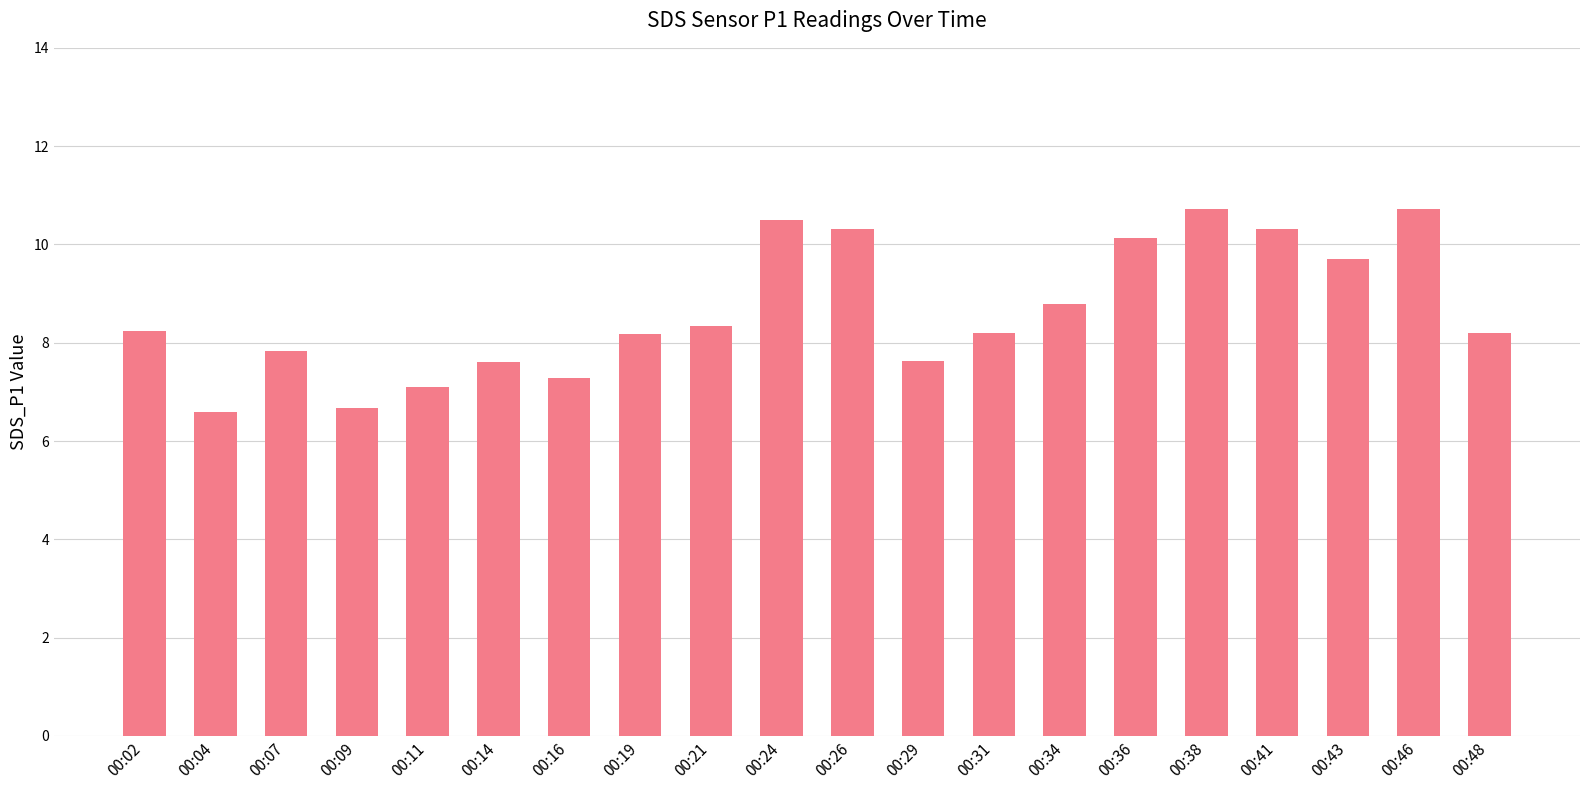

What is the ratio of the value at 00:02 to the value at 00:38?

0.8